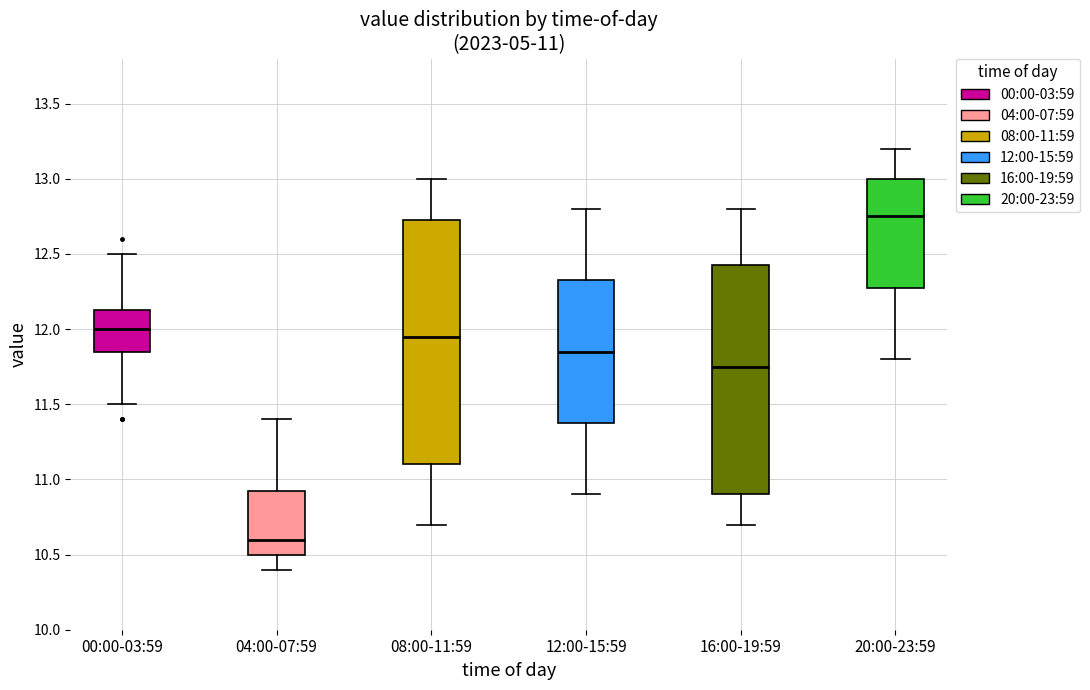

Comparing the boxes themselves (not the whiskers), which one is the tallest?

08:00-11:59